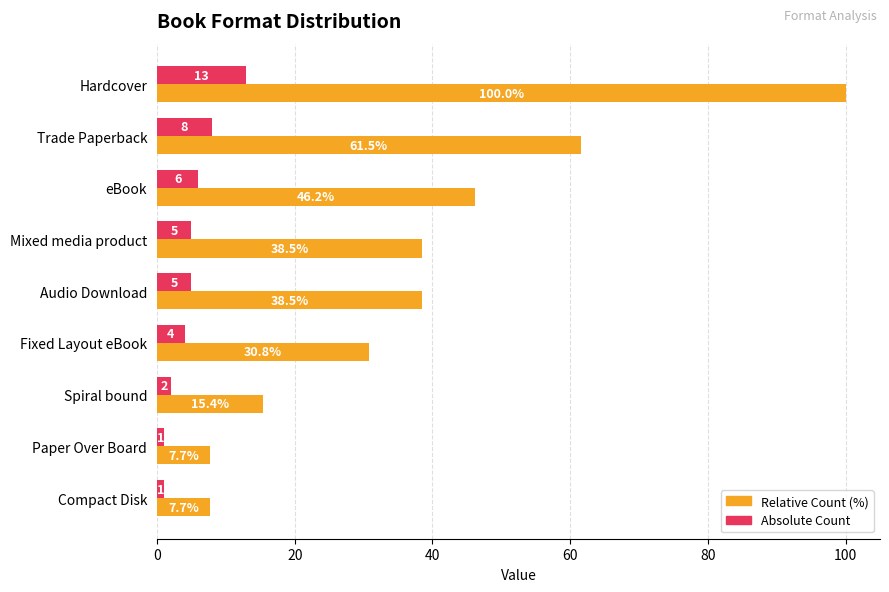

What is the difference between the second highest and second lowest values in the Relative Count (%) series?

53.8